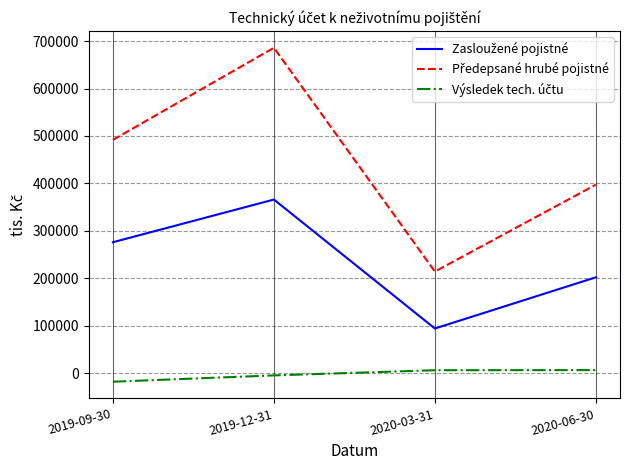

What is the smallest value displayed?

-17547